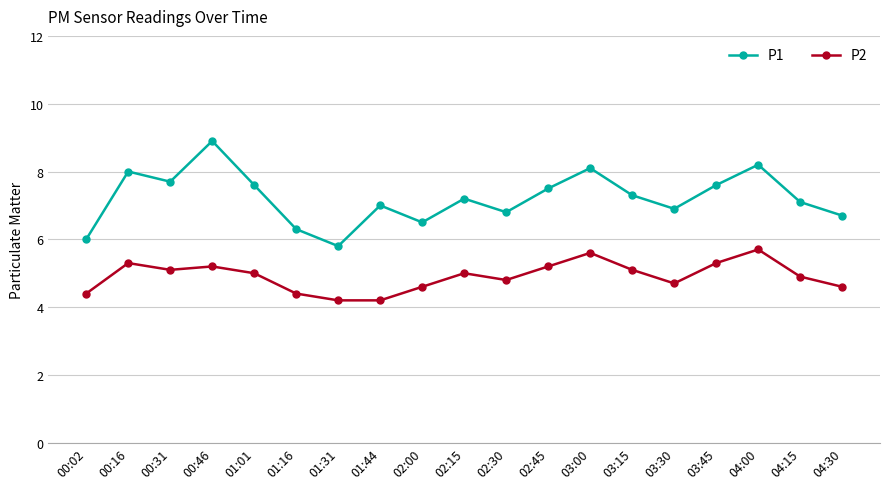

In P1, how many points are lower than both neighbors (excluding endpoints)?

5